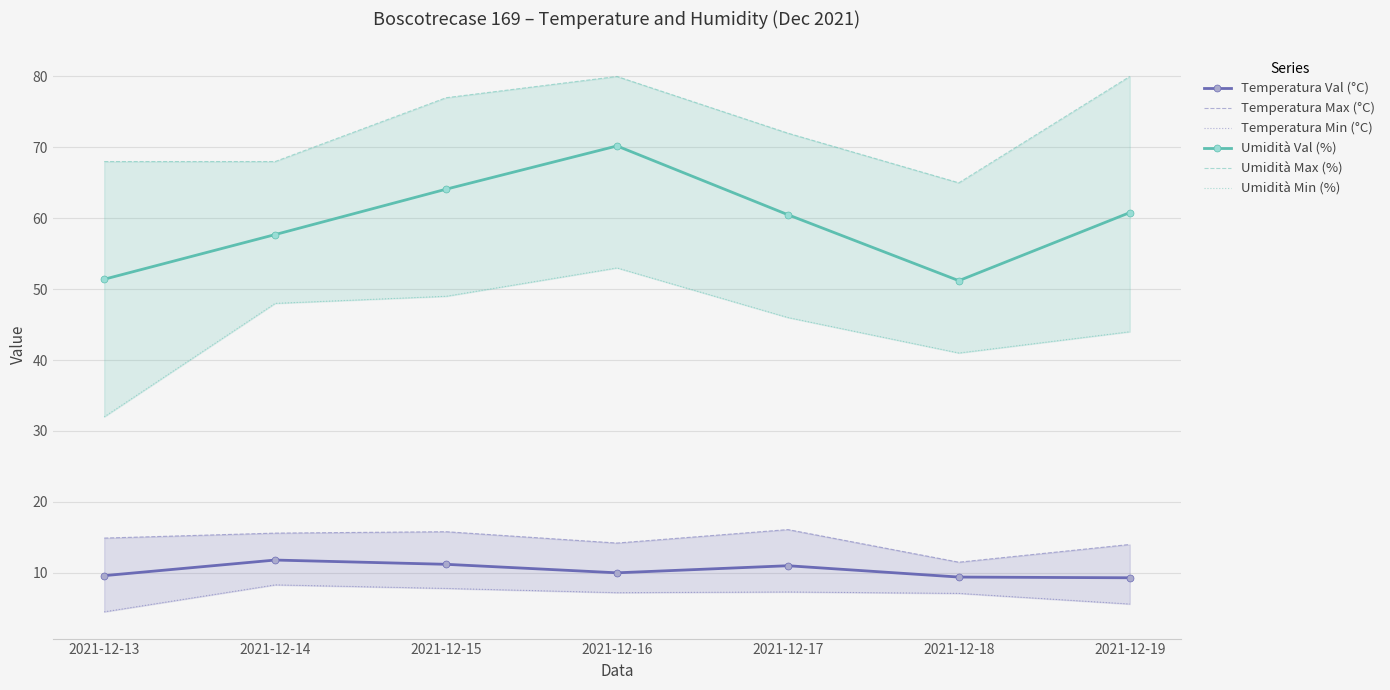

True or false: Umidità Max (%) and Temperatura Max (°C) intersect in this chart.

False